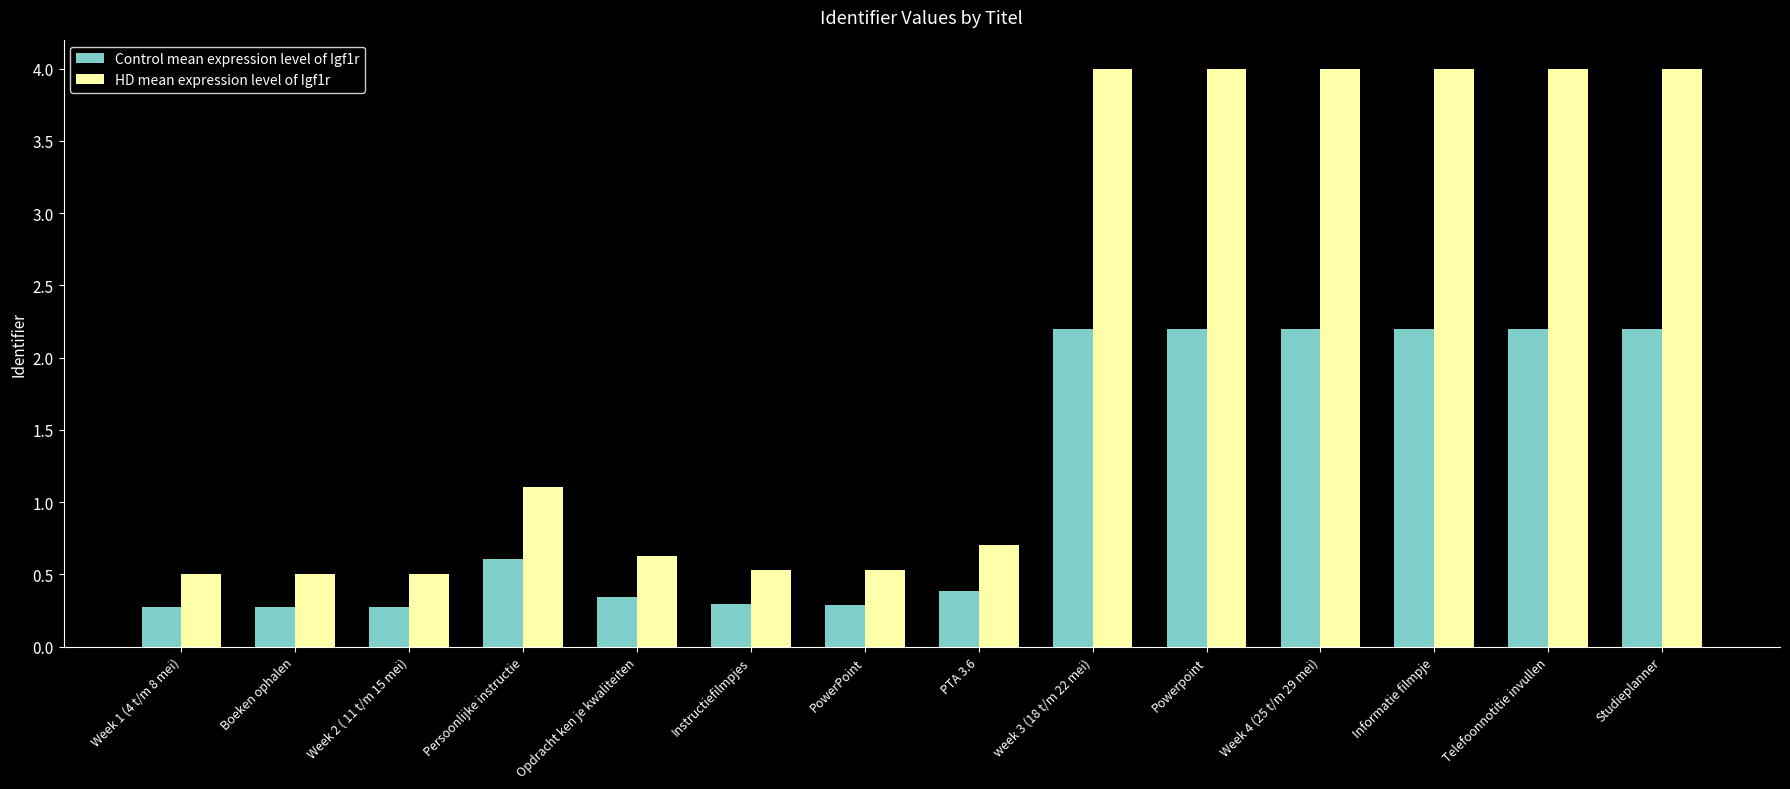

What is the maximum value for HD mean expression level of Igf1r?

4.0